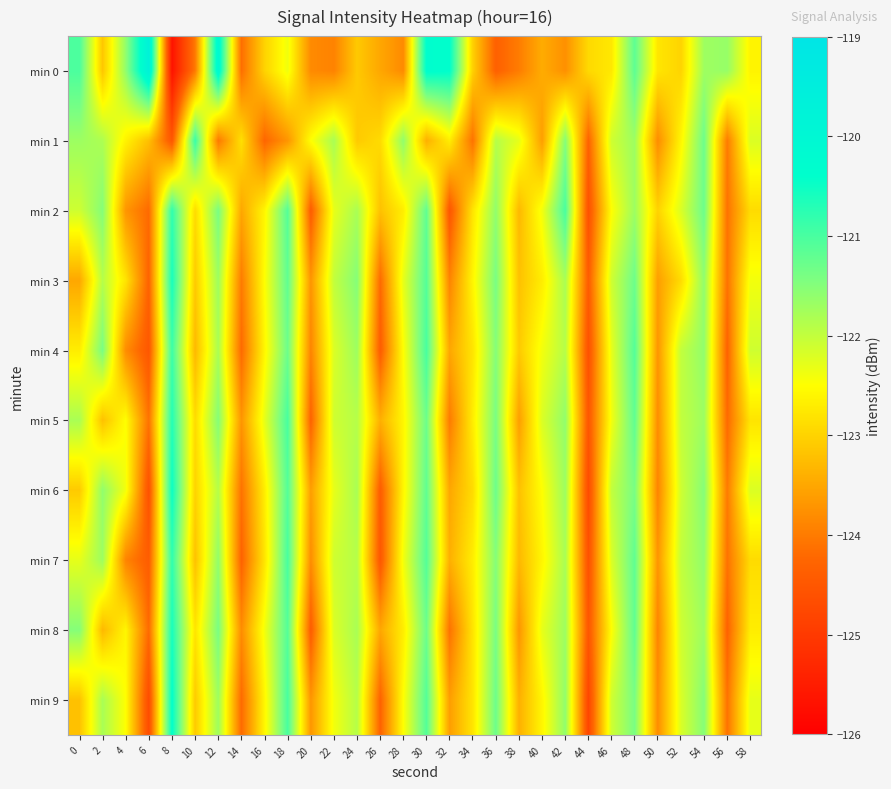

Reading right to left, what are all the values shown in this chart?

min 0: 58=-122.6	56=-121.6	54=-121.7	52=-123.0	50=-122.8	48=-121.2	46=-122.8	44=-122.9	42=-123.8	40=-123.4	38=-124.0	36=-124.3	34=-123.0	32=-120.4	30=-120.3	28=-123.8	26=-123.5	24=-123.1	22=-123.9	20=-123.8	18=-122.4	16=-123.0	14=-124.1	12=-120.1	10=-124.0	8=-125.7	6=-119.7	4=-121.6	2=-123.1	0=-121.0
min 1: 58=-122.2	56=-124.0	54=-121.3	52=-122.6	50=-123.8	48=-121.7	46=-122.1	44=-124.3	42=-121.5	40=-123.6	38=-122.3	36=-121.9	34=-124.1	32=-122.7	30=-123.4	28=-121.6	26=-122.9	24=-123.1	22=-121.8	20=-122.5	18=-123.7	16=-124.3	14=-122.9	12=-124.0	10=-120.9	8=-124.5	6=-123.2	4=-122.6	2=-121.8	0=-121.7
min 2: 58=-122.9	56=-124.1	54=-121.3	52=-122.2	50=-123.0	48=-121.7	46=-122.5	44=-124.6	42=-121.0	40=-122.4	38=-123.3	36=-121.6	34=-122.8	32=-124.5	30=-121.2	28=-122.7	26=-123.2	24=-121.8	22=-122.3	20=-124.4	18=-121.1	16=-122.6	14=-123.5	12=-121.4	10=-122.9	8=-120.8	6=-124.2	4=-123.7	2=-121.5	0=-122.1
min 3: 58=-122.4	56=-124.1	54=-121.6	52=-122.9	50=-123.6	48=-121.3	46=-122.1	44=-124.4	42=-121.8	40=-122.7	38=-123.2	36=-121.4	34=-122.6	32=-123.9	30=-121.1	28=-122.3	26=-124.2	24=-121.5	22=-122.0	20=-123.7	18=-121.2	16=-122.5	14=-124.0	12=-121.7	10=-123.1	8=-120.6	6=-124.3	4=-122.8	2=-121.9	0=-123.5
min 4: 58=-122.1	56=-124.3	54=-121.6	52=-122.0	50=-123.7	48=-121.1	46=-122.3	44=-124.6	42=-121.9	40=-122.4	38=-123.1	36=-121.5	34=-122.8	32=-123.5	30=-121.0	28=-122.5	26=-124.4	24=-121.7	22=-122.2	20=-123.9	18=-121.3	16=-122.6	14=-124.2	12=-121.8	10=-123.3	8=-120.9	6=-124.5	4=-123.8	2=-121.4	0=-122.7
min 5: 58=-122.8	56=-124.2	54=-121.7	52=-122.0	50=-123.8	48=-121.2	46=-122.4	44=-124.5	42=-121.6	40=-122.2	38=-123.6	36=-121.4	34=-122.7	32=-124.0	30=-121.3	28=-122.6	26=-123.4	24=-121.9	22=-122.1	20=-124.3	18=-121.0	16=-122.3	14=-123.7	12=-121.5	10=-122.9	8=-120.7	6=-124.1	4=-122.5	2=-123.2	0=-121.8
min 6: 58=-122.2	56=-124.0	54=-121.5	52=-122.1	50=-123.9	48=-121.4	46=-122.0	44=-124.7	42=-121.7	40=-122.5	38=-123.2	36=-121.3	34=-122.9	32=-123.5	30=-121.2	28=-122.6	26=-124.4	24=-121.8	22=-122.3	20=-123.6	18=-121.1	16=-122.7	14=-124.1	12=-121.9	10=-123.0	8=-120.5	6=-124.6	4=-122.4	2=-121.6	0=-123.1
min 7: 58=-122.9	56=-124.1	54=-121.6	52=-122.0	50=-123.7	48=-121.2	46=-122.2	44=-124.6	42=-121.8	40=-122.6	38=-123.3	36=-121.5	34=-122.7	32=-123.4	30=-121.1	28=-122.4	26=-124.5	24=-121.9	22=-122.1	20=-123.8	18=-121.0	16=-122.8	14=-124.3	12=-121.6	10=-123.2	8=-120.8	6=-124.4	4=-123.9	2=-121.7	0=-122.3
min 8: 58=-122.7	56=-124.3	54=-121.7	52=-122.1	50=-123.9	48=-121.2	46=-122.5	44=-124.5	42=-121.7	40=-122.3	38=-123.7	36=-121.4	34=-122.8	32=-124.1	30=-121.3	28=-122.7	26=-123.5	24=-121.8	22=-122.2	20=-124.4	18=-121.1	16=-122.4	14=-123.8	12=-121.4	10=-122.8	8=-120.6	6=-124.2	4=-122.6	2=-123.3	0=-121.5
min 9: 58=-122.3	56=-124.1	54=-121.5	52=-122.2	50=-123.8	48=-121.4	46=-122.1	44=-124.8	42=-121.6	40=-122.6	38=-123.4	36=-121.3	34=-122.8	32=-123.6	30=-121.1	28=-122.5	26=-124.3	24=-121.9	22=-122.4	20=-123.7	18=-121.0	16=-122.6	14=-124.2	12=-121.7	10=-123.1	8=-120.4	6=-124.7	4=-122.5	2=-121.8	0=-123.2